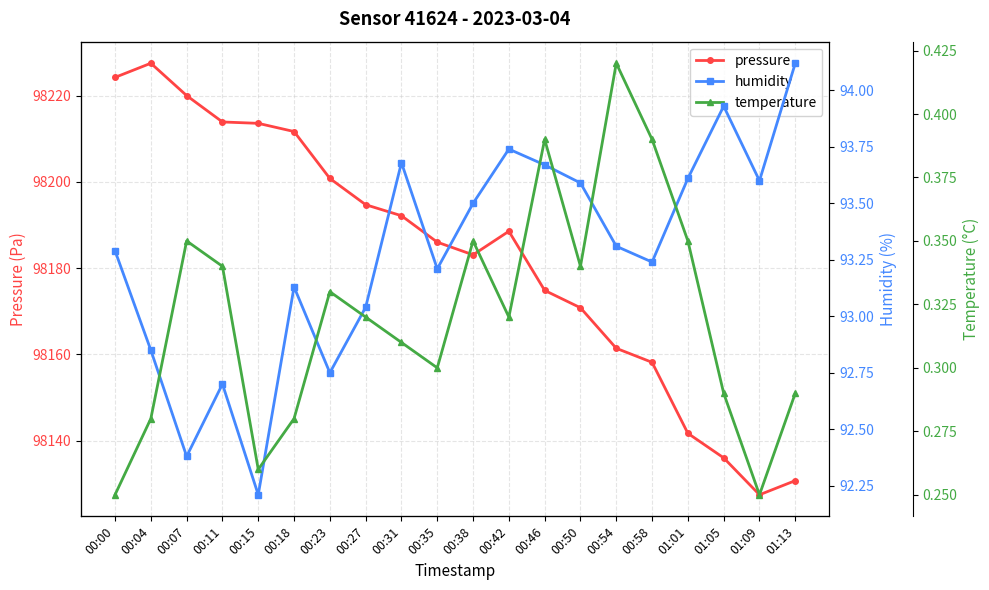

What is the lowest value of the temperature series?

0.2